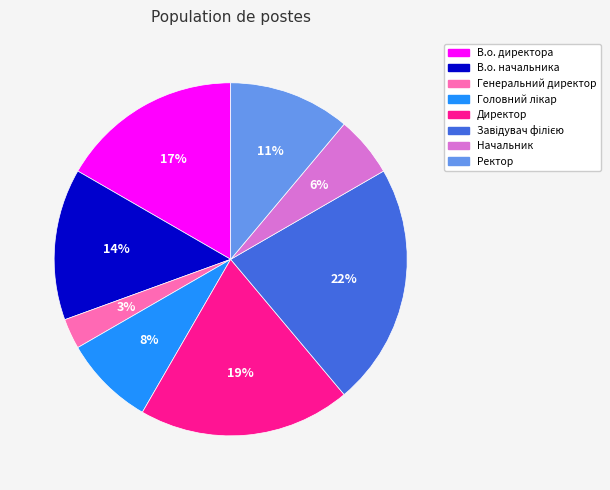

Combined, do Генеральний директор and В.о. директора account for over 50%?

No